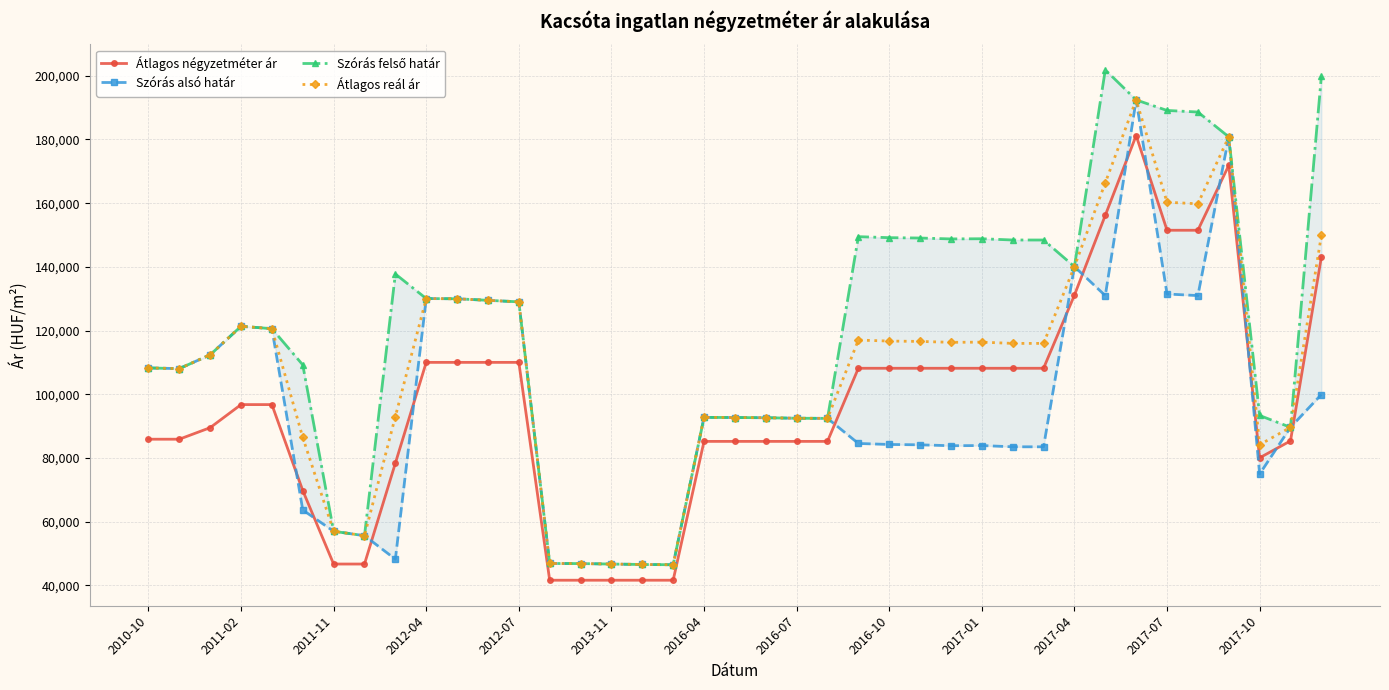

The Átlagos reál ár series shows 282839 at 2017-07. True or false?

False